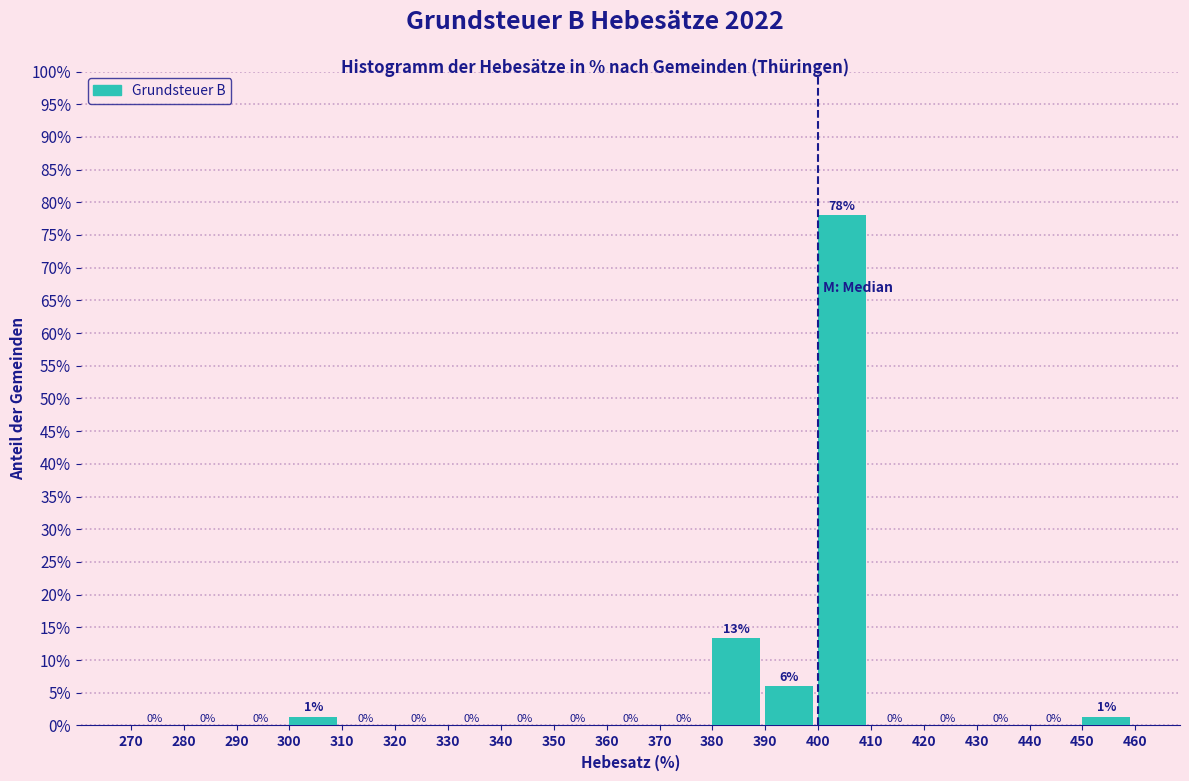

Over which range of the x-axis is the bar tallest?

400 to 410